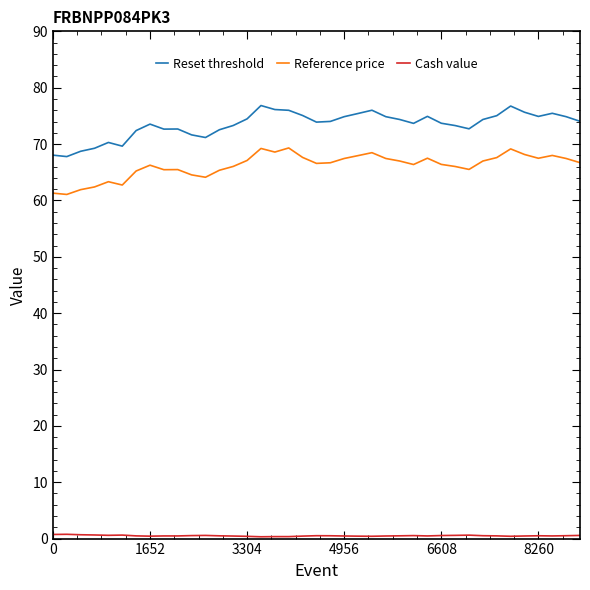

Which series has the widest spread of values?

Reset threshold